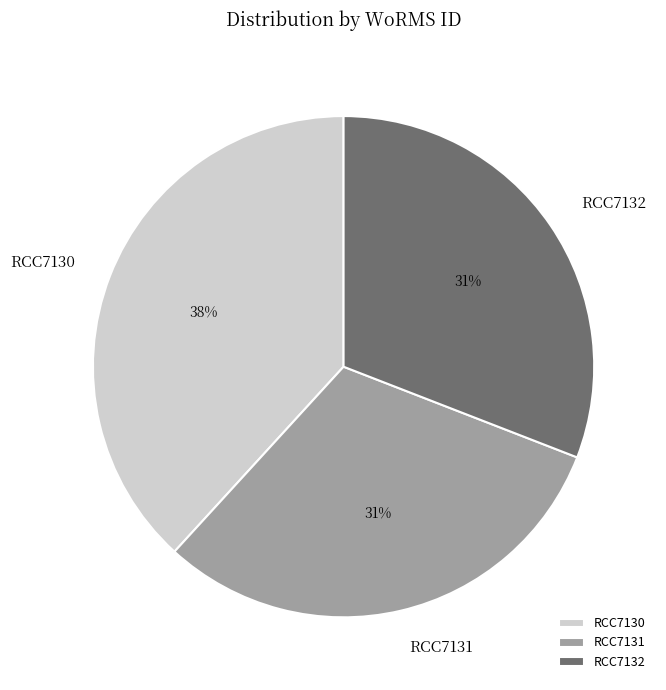

Between RCC7130 and RCC7131, which is larger?

RCC7130